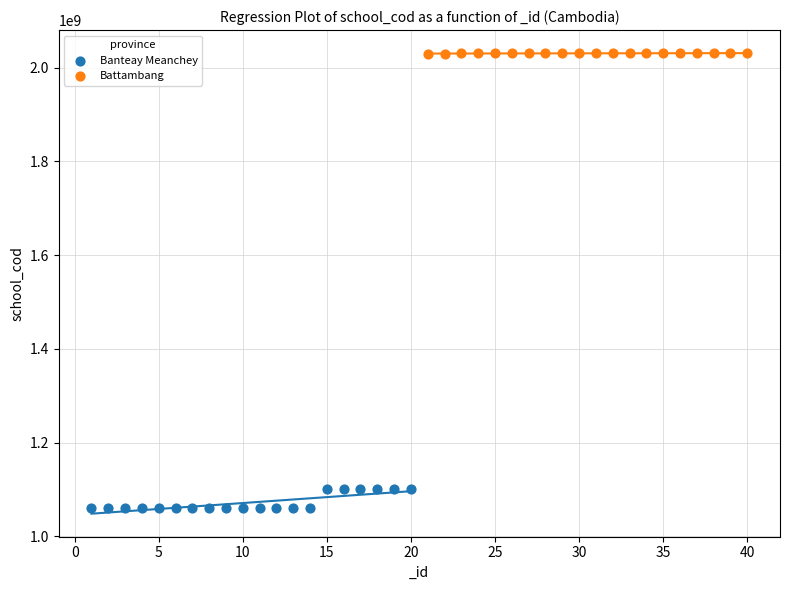

Which series has the widest spread of Y values?

Banteay Meanchey